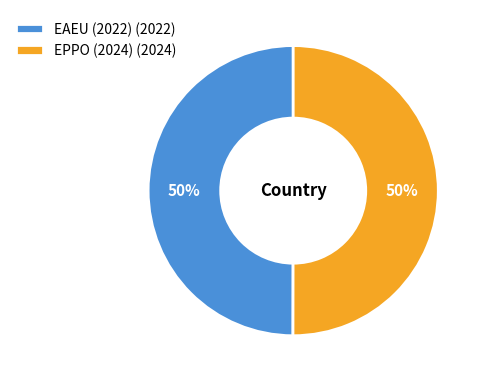

How many segments does this pie chart have?

2